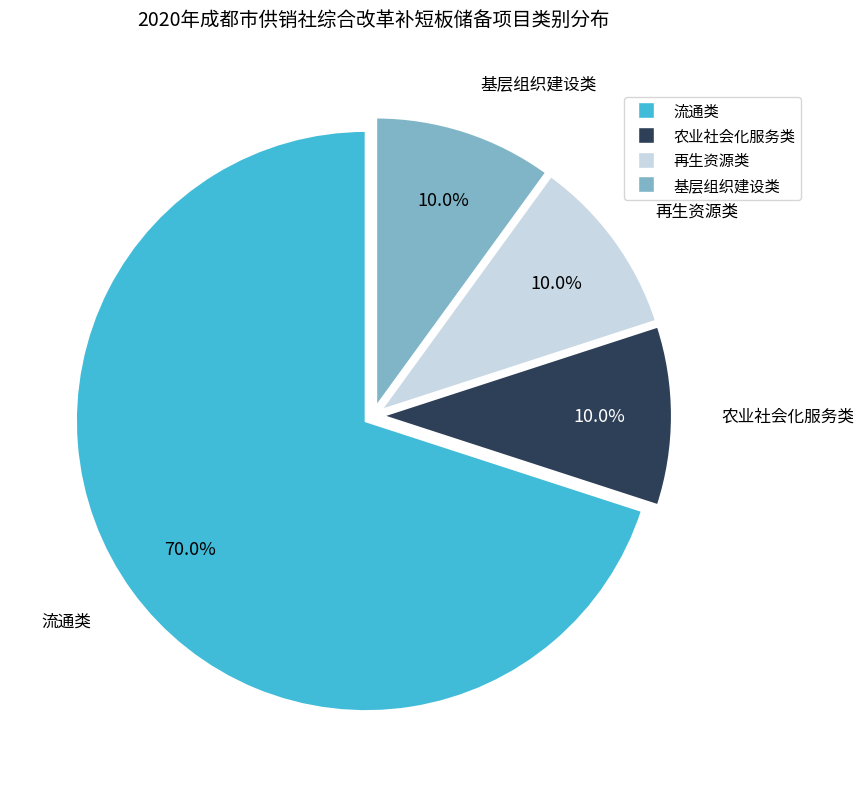

Is there a majority slice in this chart?

Yes